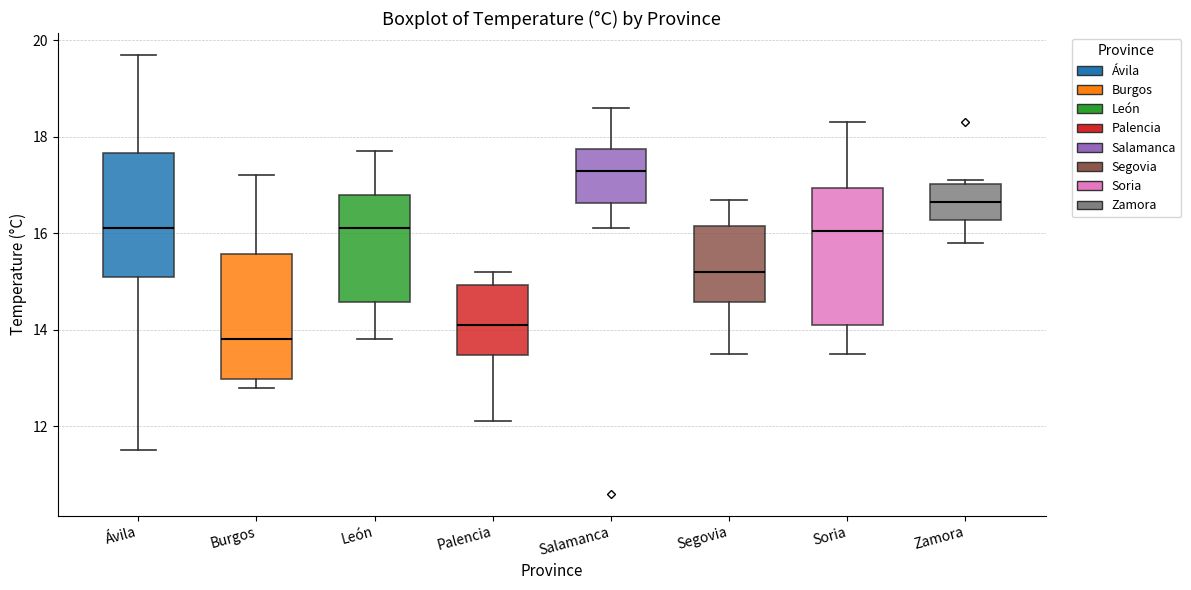

Which box is the tallest, from its lower edge to its upper edge?

Soria